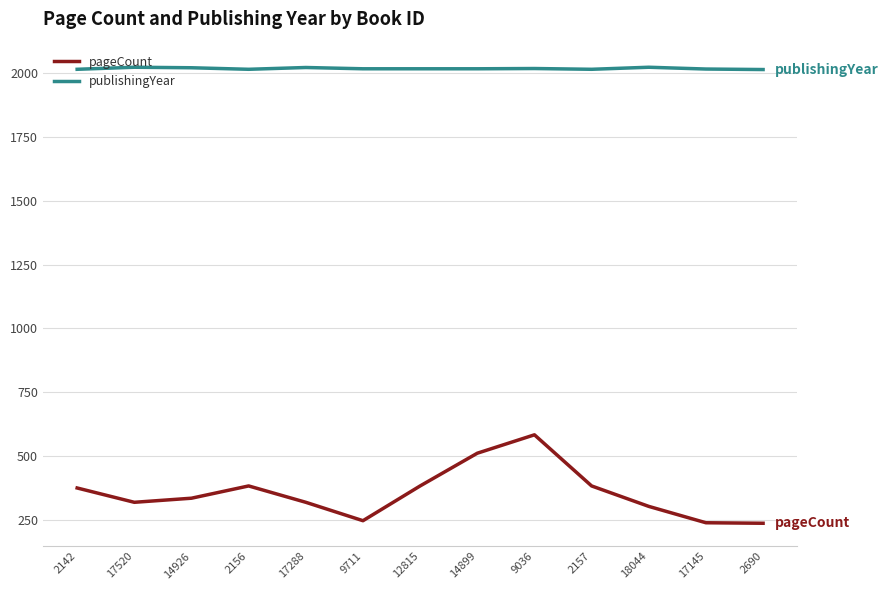

What is the sum of the pageCount values at 2156 and 14926?

720